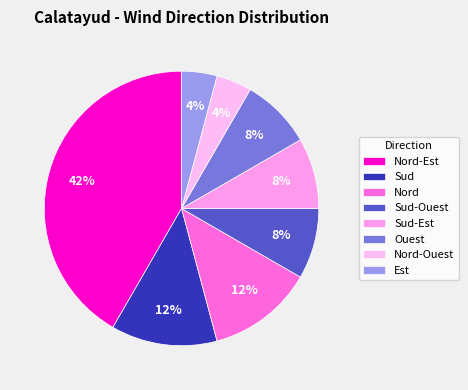

How many segments does this pie chart have?

8